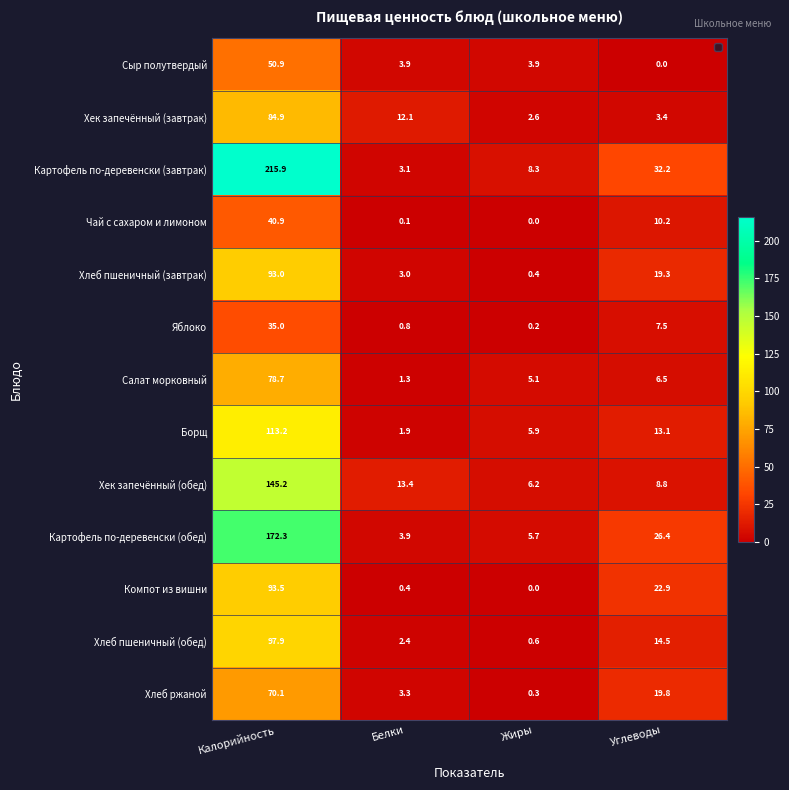

The value of Салат морковный at Калорийность is 78.7. True or false?

True